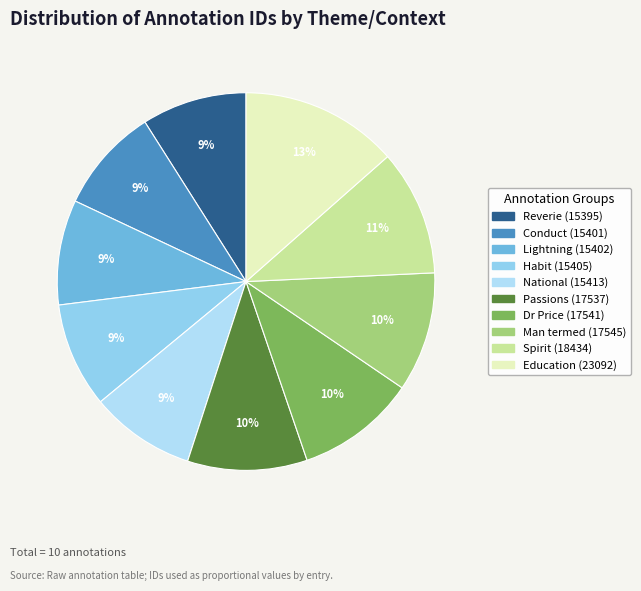

To the nearest percent, what portion does Habit represent?

9%